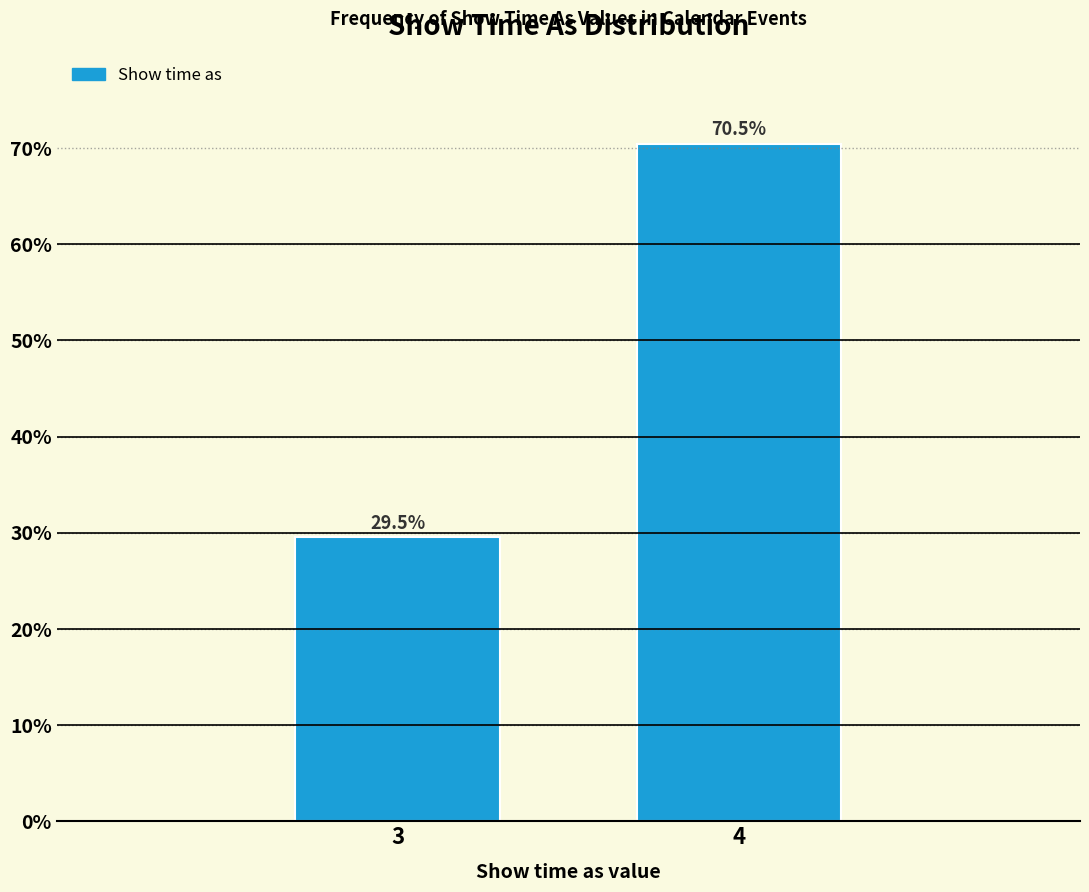

Reading left to right, what are all the values shown in this chart?

29.5	70.5